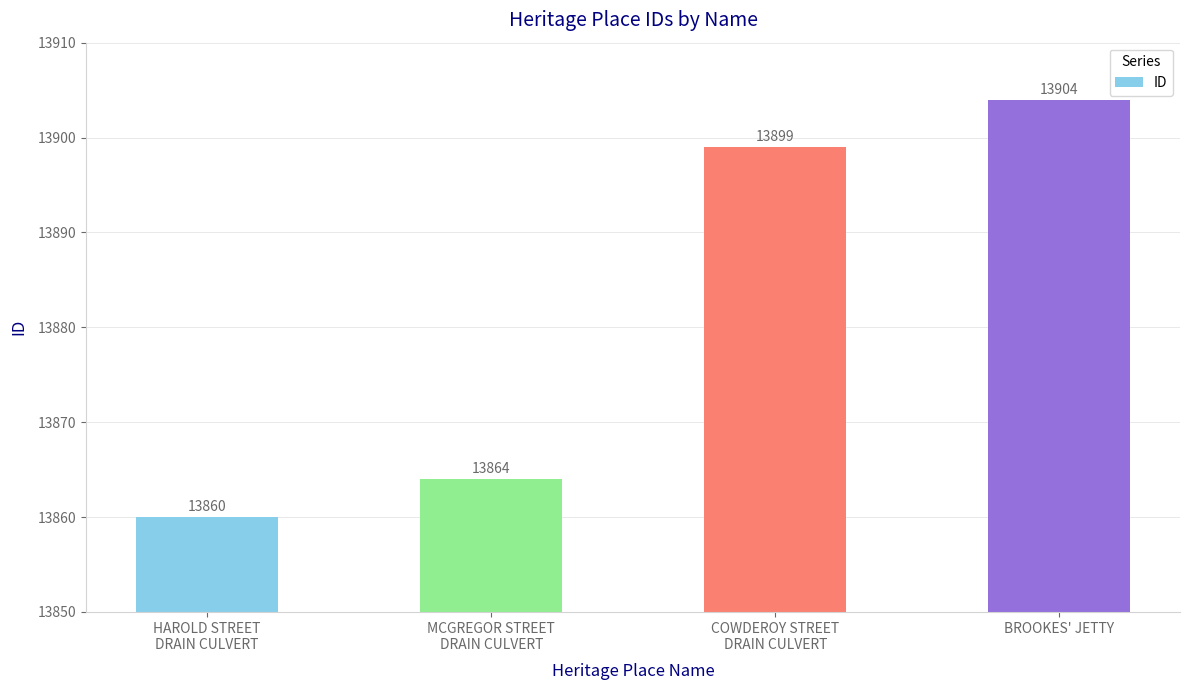

How many data points does each series have?

4